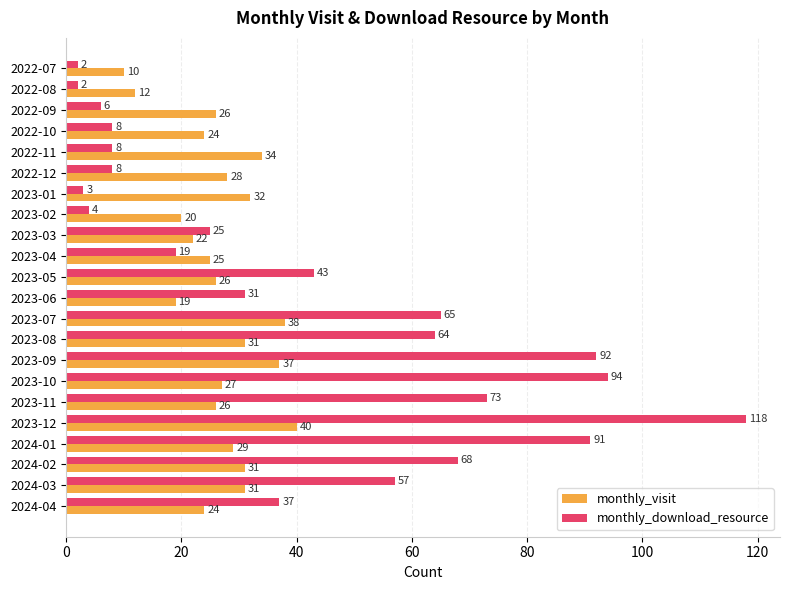

How many series are shown in this chart?

2